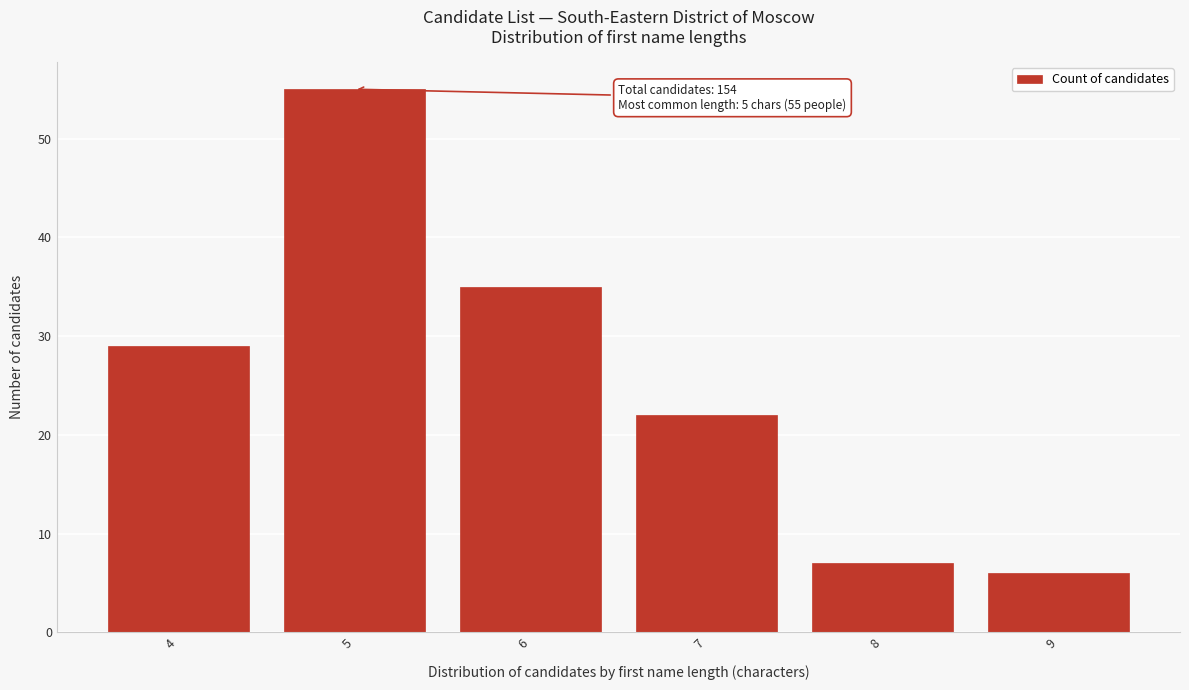

Reading left to right, transcribe all the data shown in this chart.

4=29	5=55	6=35	7=22	8=7	9=6